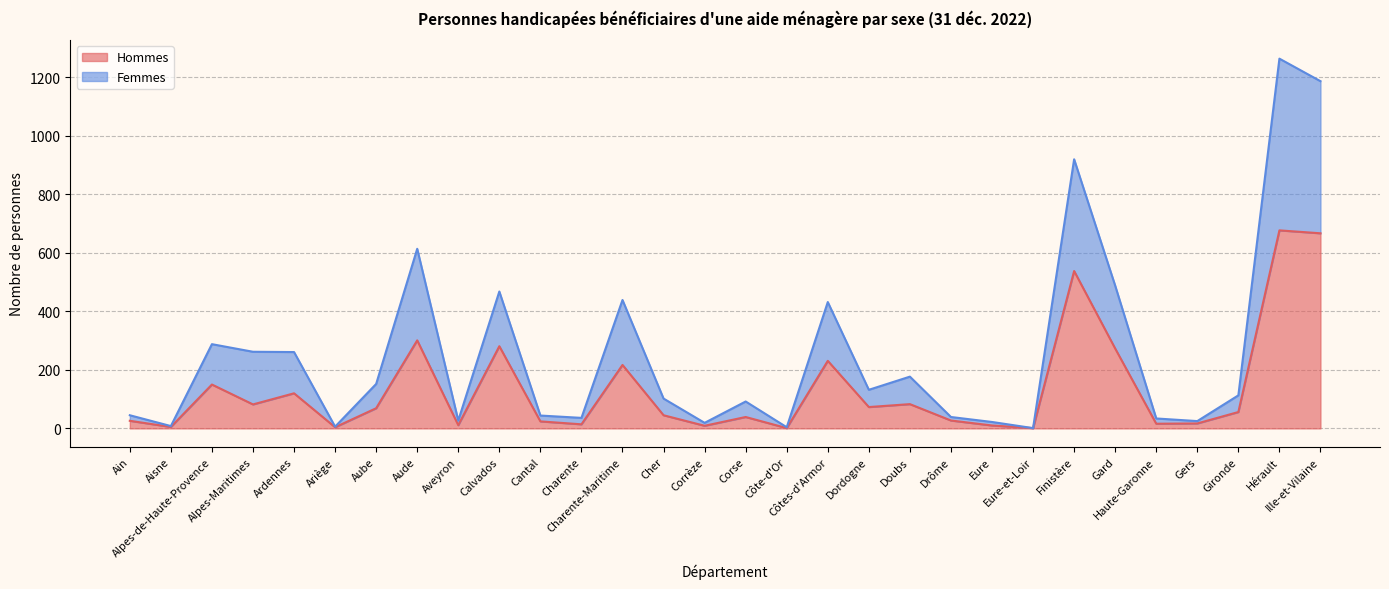

What is the value of the Hommes point at the 13th from the left?

217